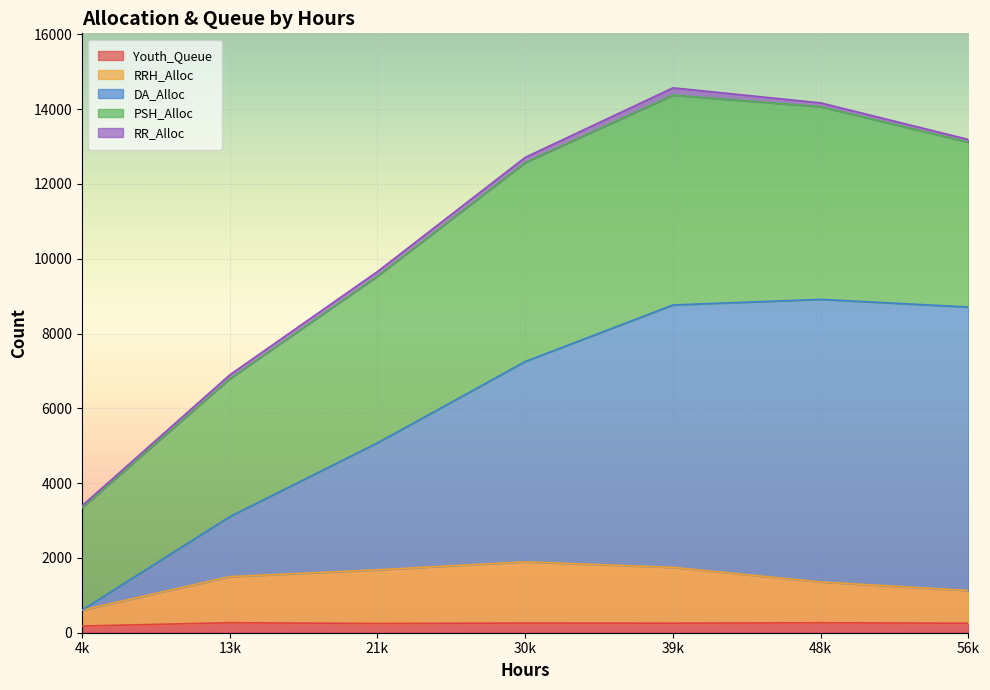

What is the difference between the second highest and minimum values in the RRH_Alloc series?

1142